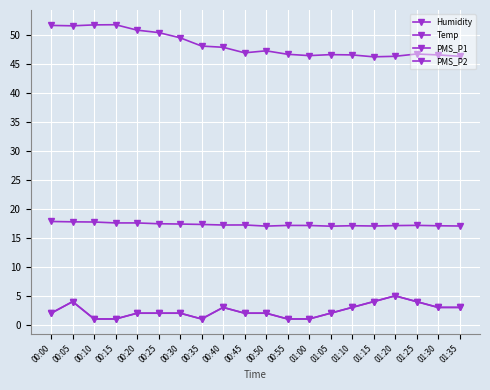

Is this an area chart (filled region under the line)?

No